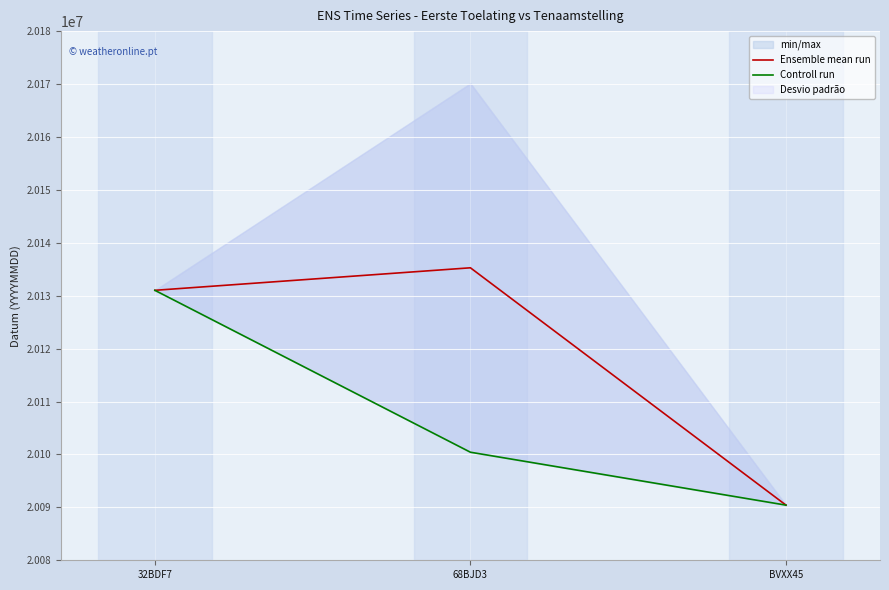

Which category has the highest value across all series?

68BJD3